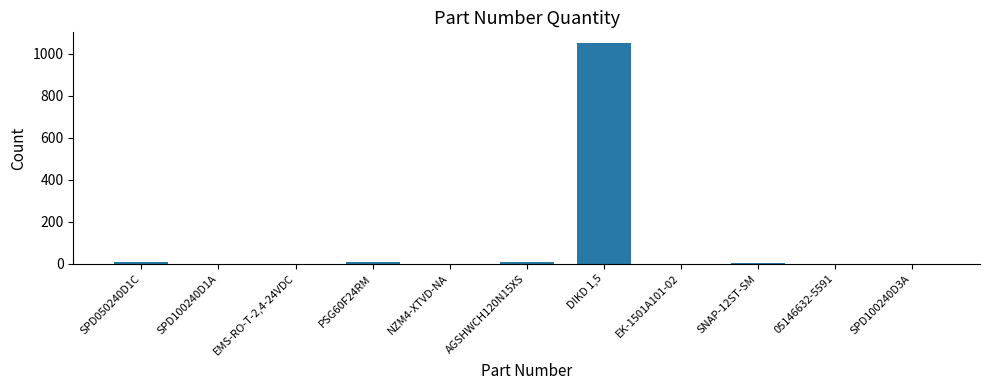

Count the number of categories in the chart.

11